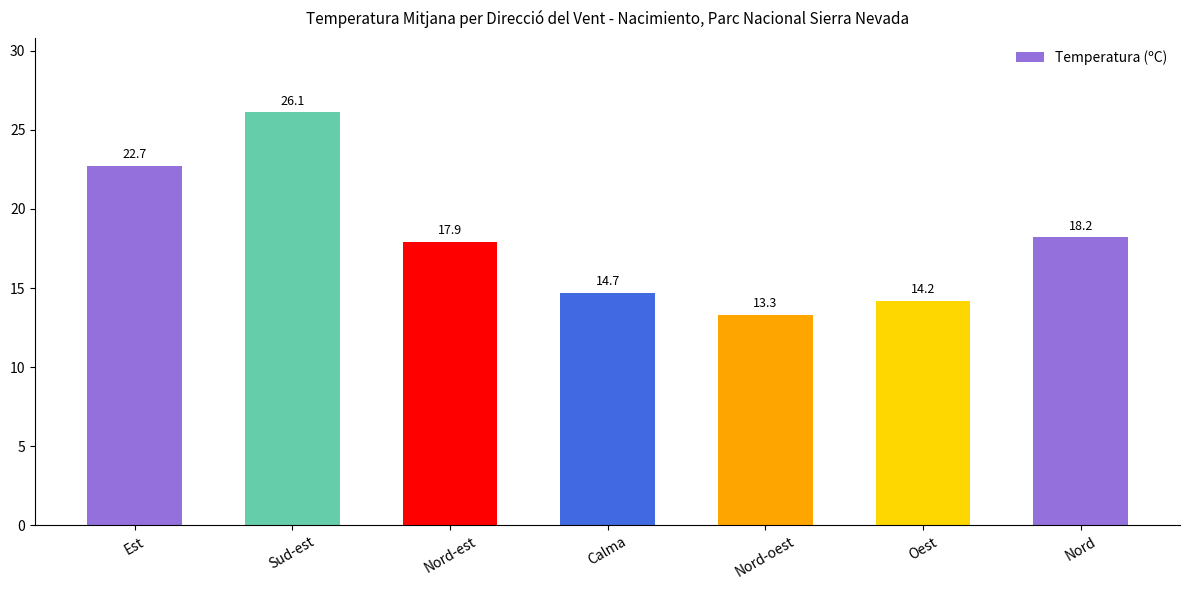

What is the value of the 4th bar from the left?

14.7